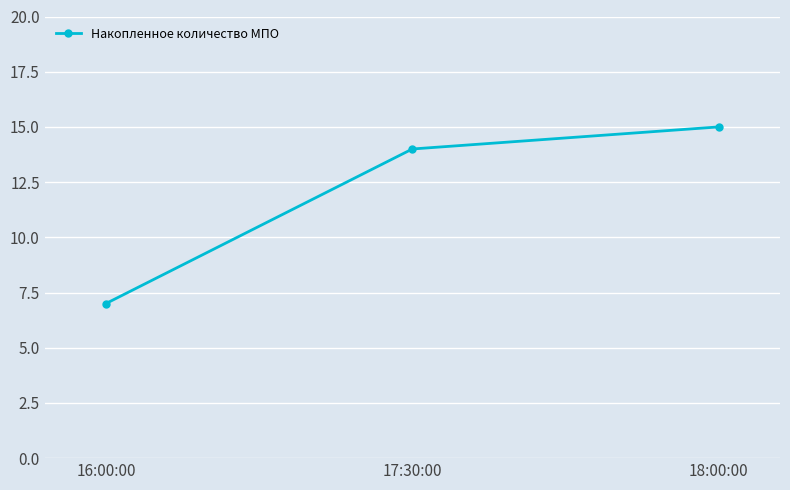

Rank the categories by value from lowest to highest.

16:00:00, 17:30:00, 18:00:00